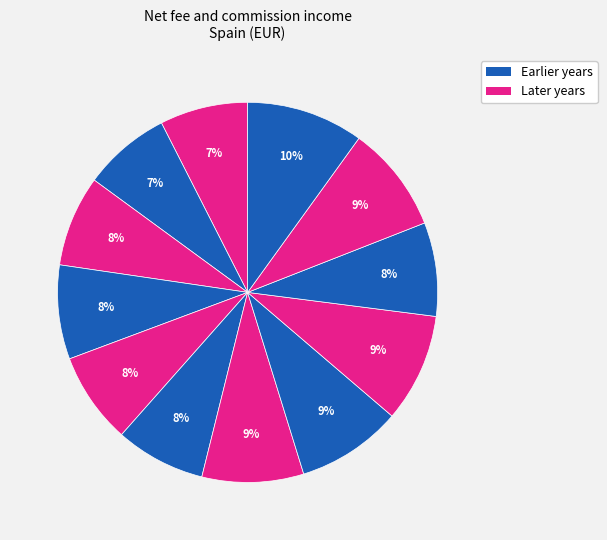

To the nearest percent, what is the average slice percentage?

8%